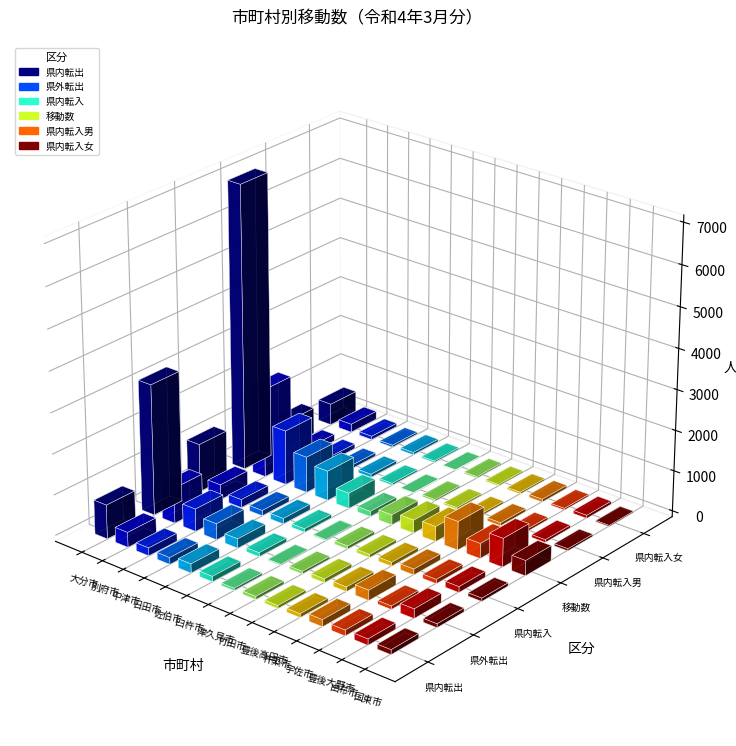

Where is 県内転出 nearest to the value 447?

別府市